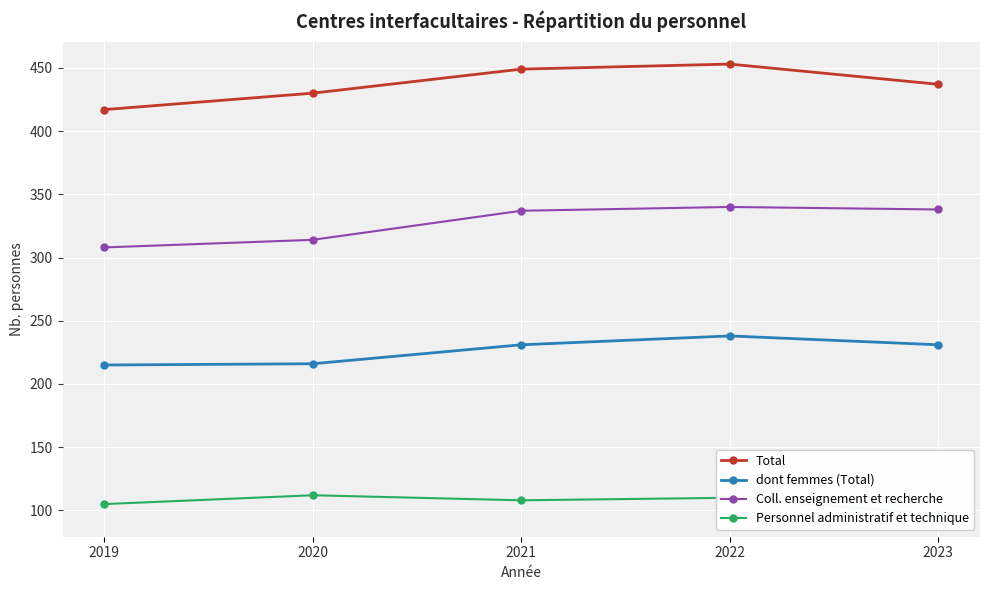

How many interior local peaks does the Total series have?

1